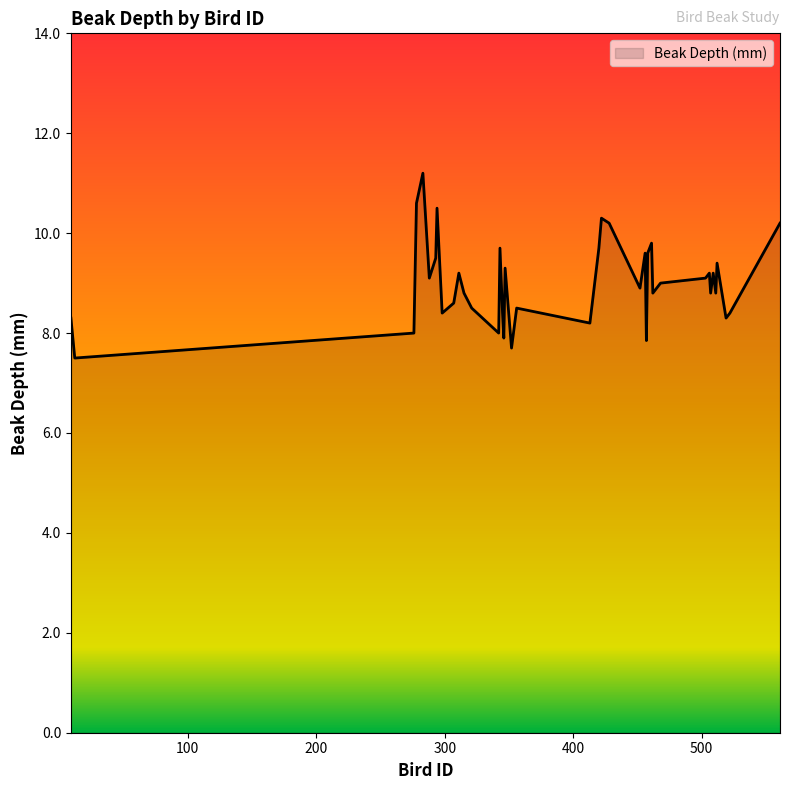

What is the maximum value shown in the chart?

11.2